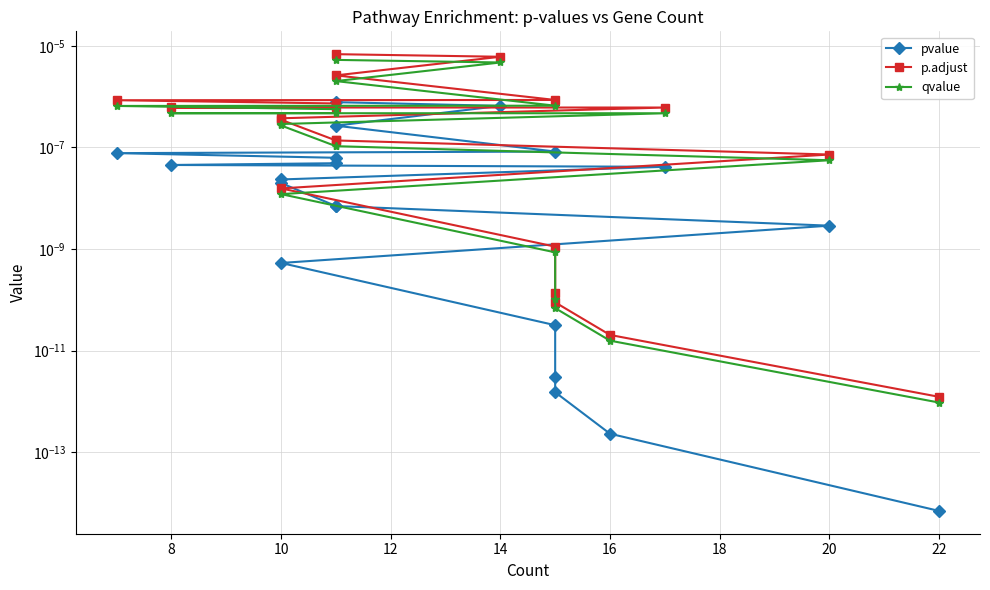

Is the value of pvalue at 18 greater than the value of p.adjust at 12?

Yes